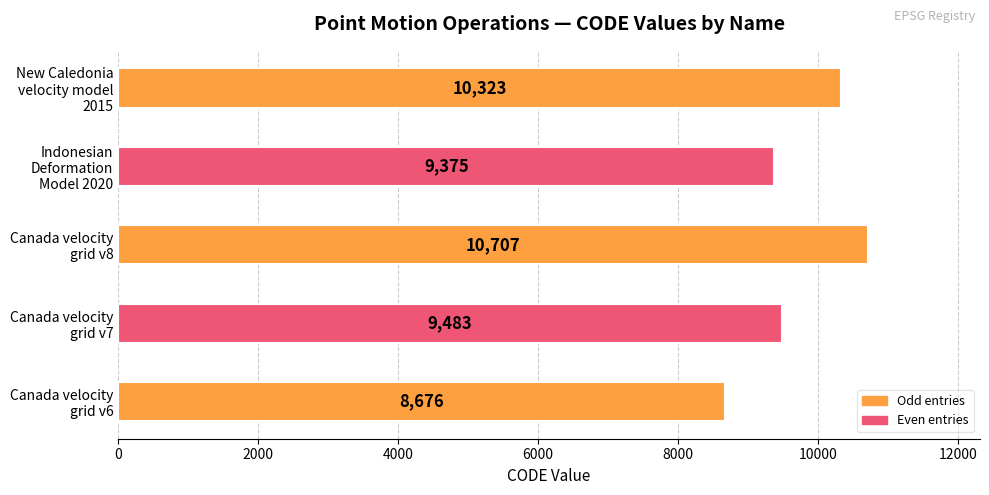

Rank the categories by value from highest to lowest.

Canada velocity
grid v8, New Caledonia
velocity model
2015, Canada velocity
grid v7, Indonesian
Deformation
Model 2020, Canada velocity
grid v6